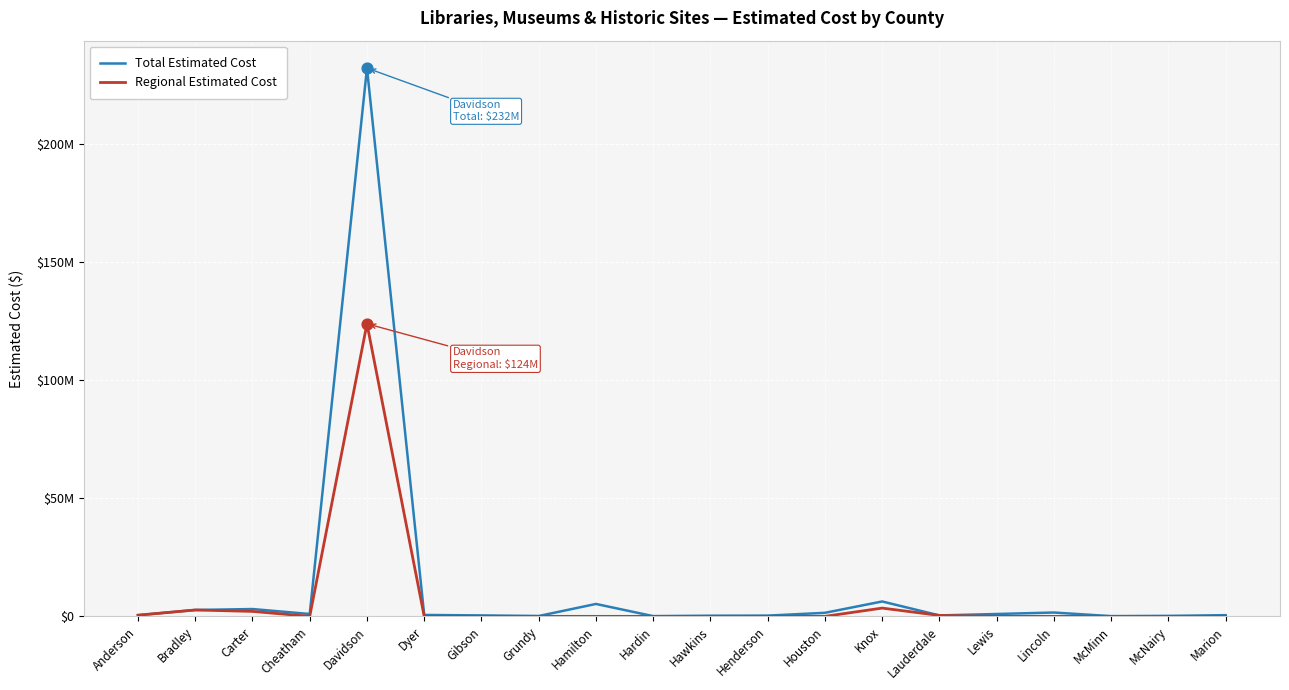

What is the total value across all series at Anderson?

1000000